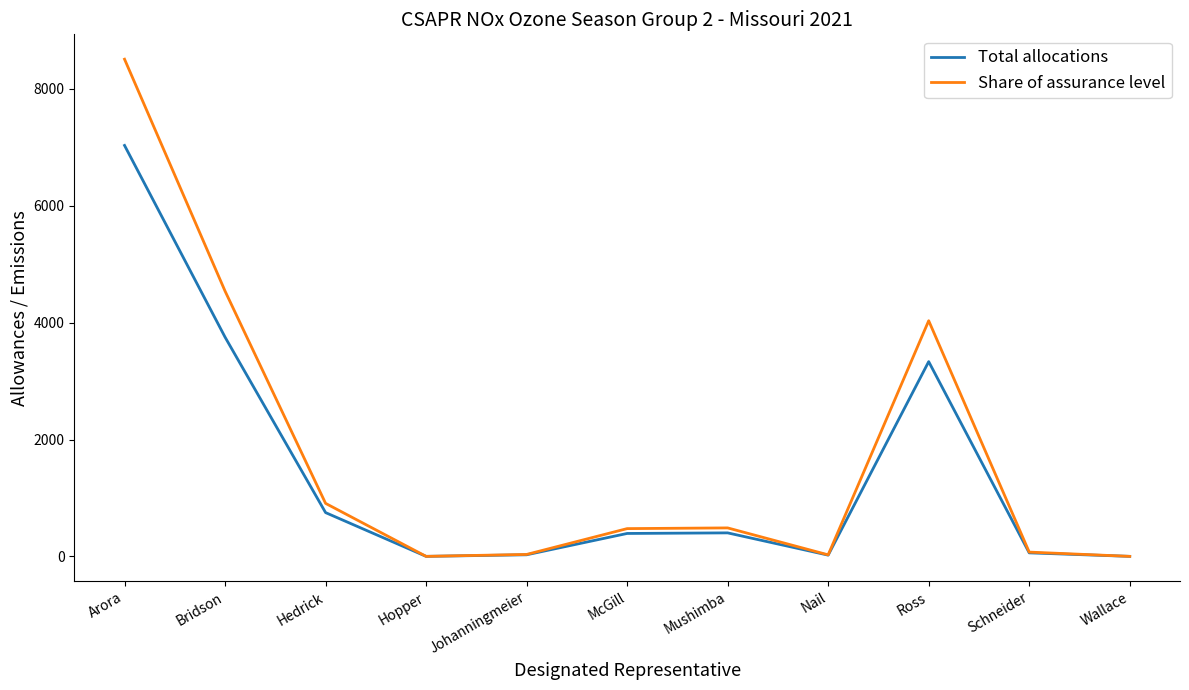

True or false: Total allocations has a value of 1791 at Bridson.

False